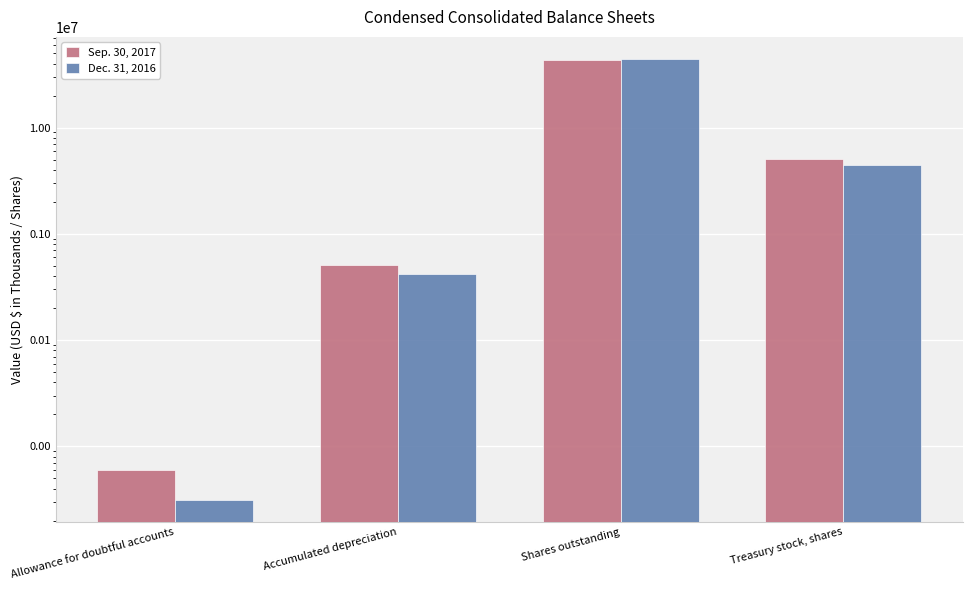

At which category is the sum across all series the highest?

Shares outstanding